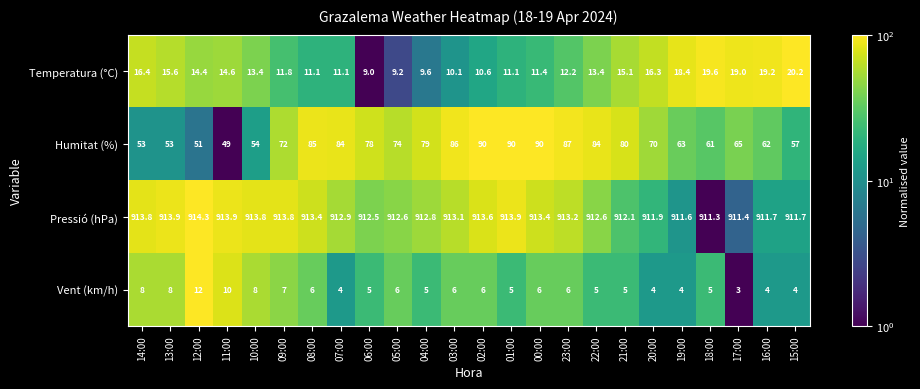

What is the average value of the Vent (km/h) series?

5.9